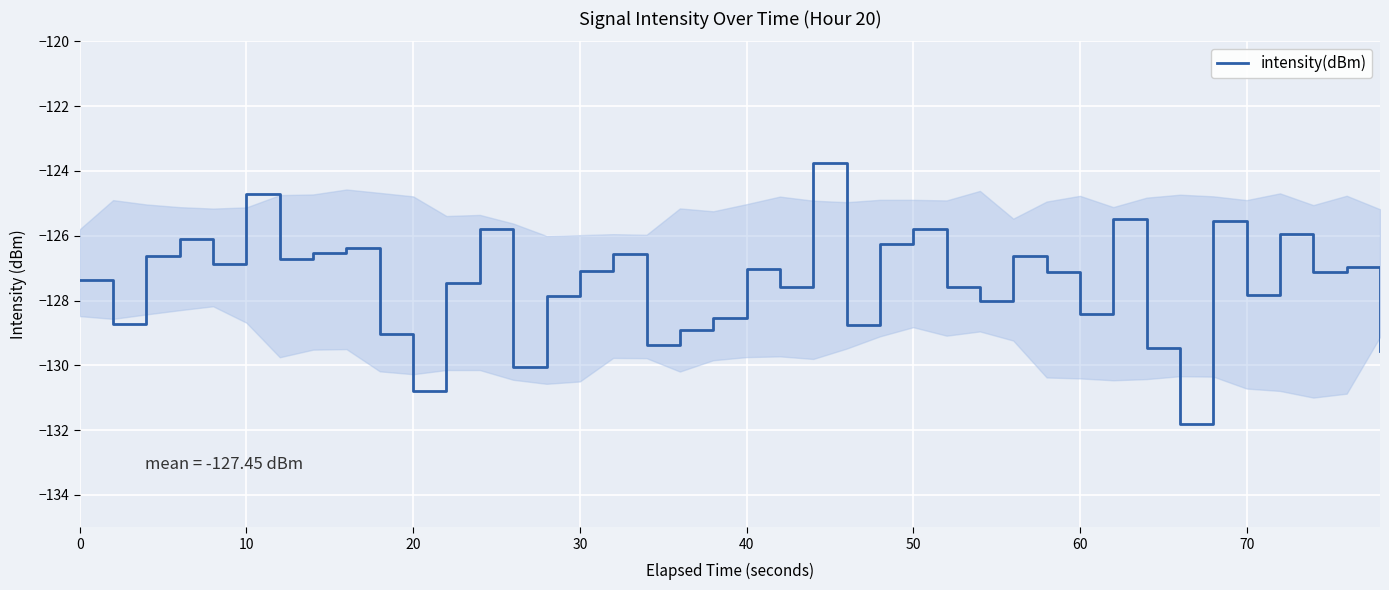

What is the difference between the maximum and minimum values?

8.1